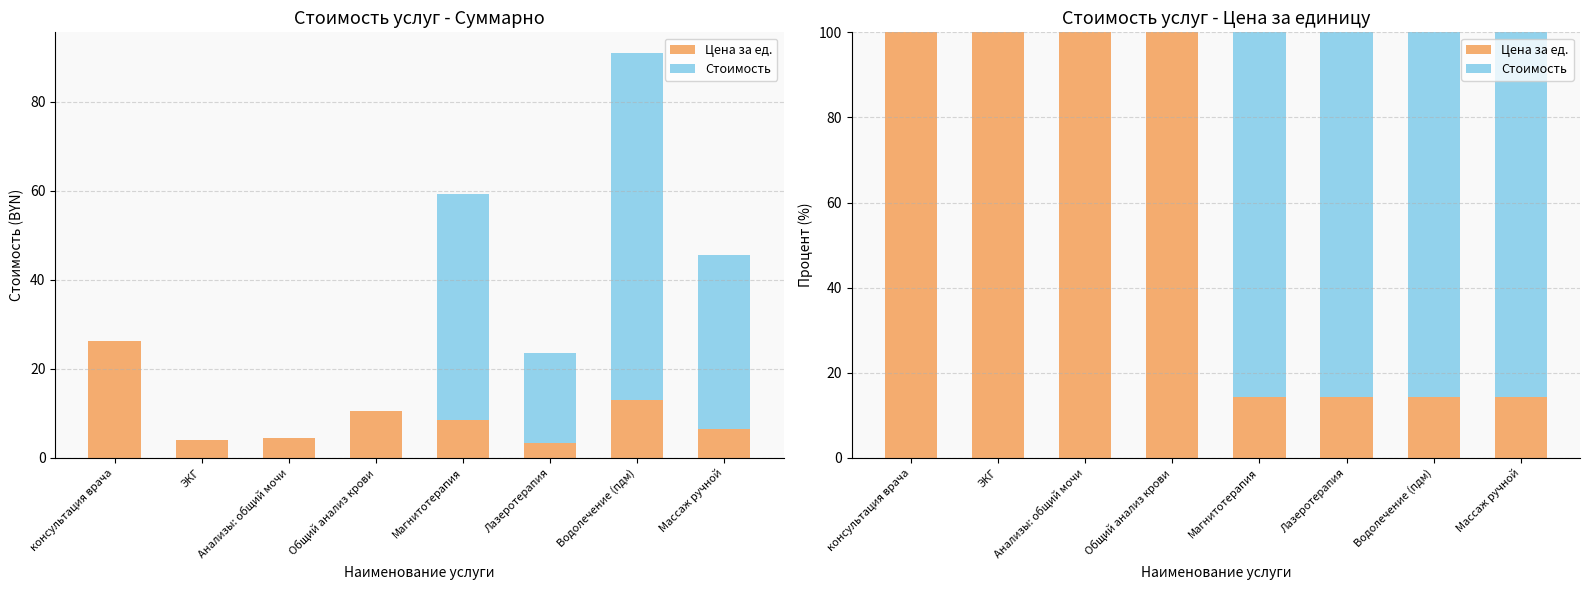

What is the highest value of the Стоимость series?

85.7